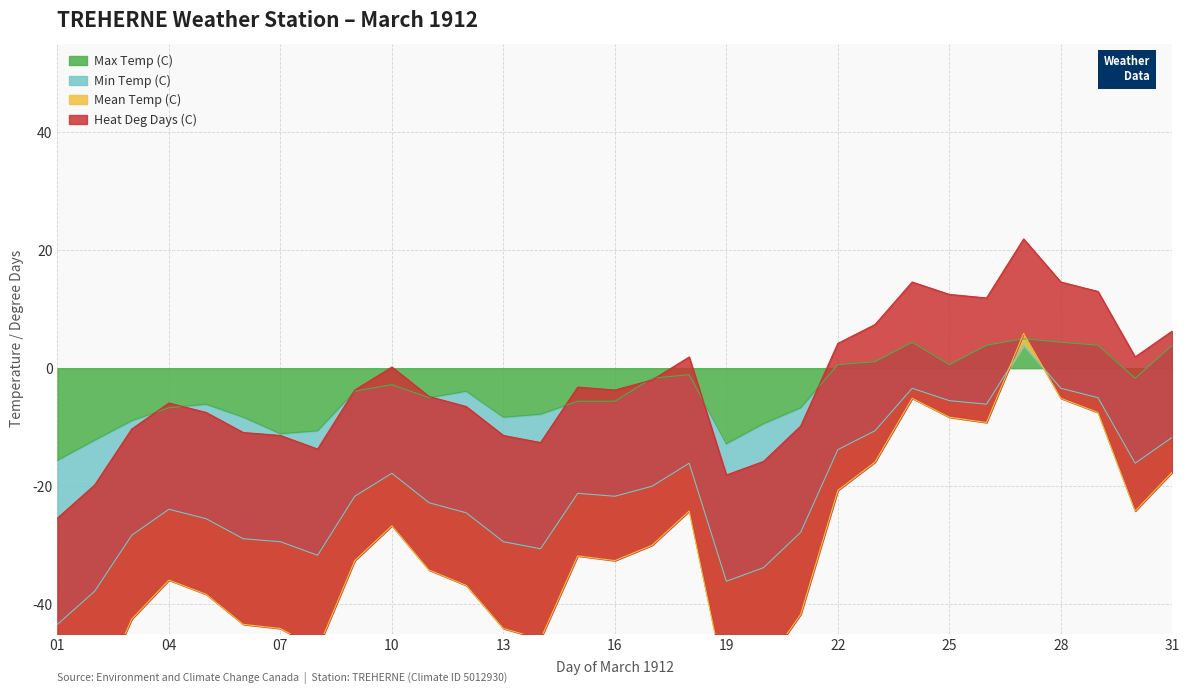

What is the minimum value for Max Temp (C)?

-15.6